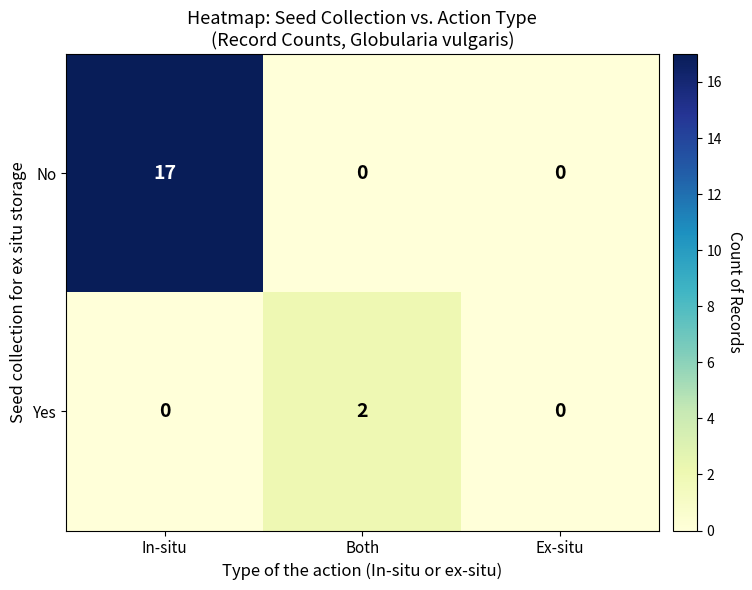

Rank the series by their average value, from lowest to highest.

Yes, No